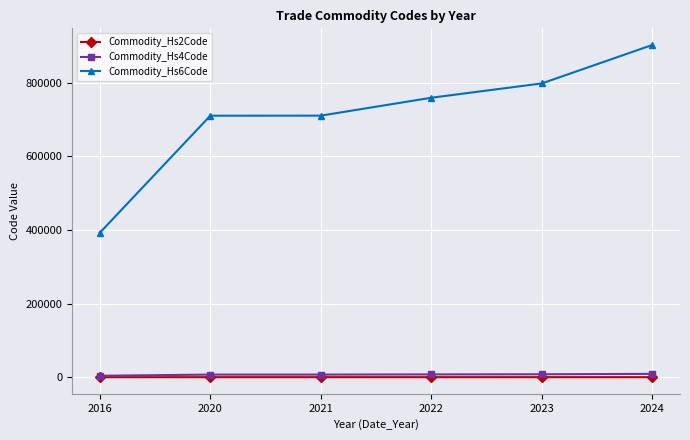

Rank the series at 2024 from lowest to highest value.

Commodity_Hs2Code, Commodity_Hs4Code, Commodity_Hs6Code